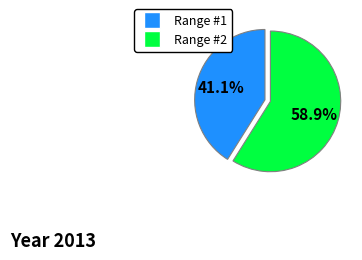

To the nearest percent, what is the difference between the largest and smallest slice percentages?

18%